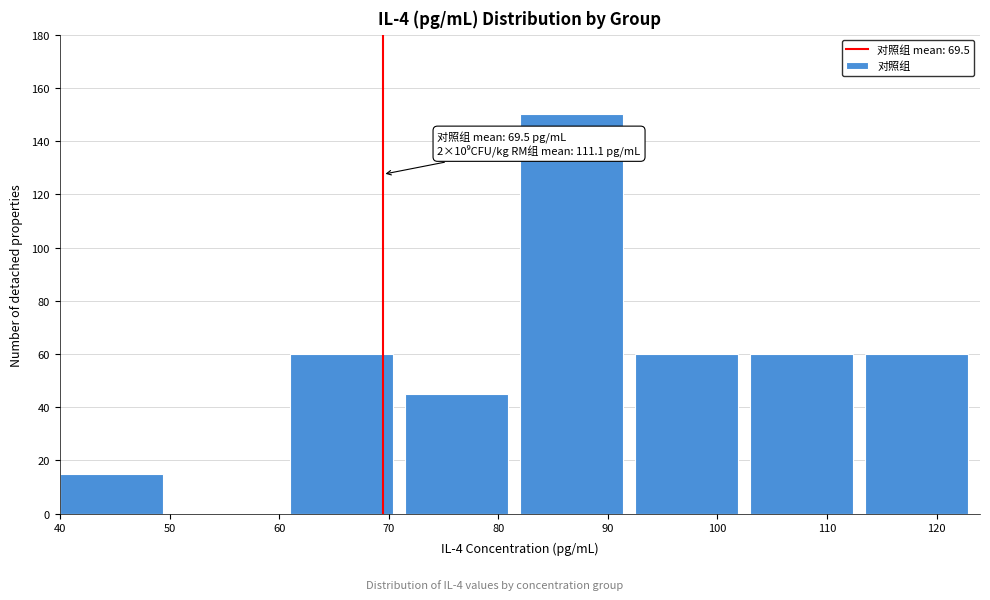

Which range on the x-axis has the tallest bar?

82 to 92